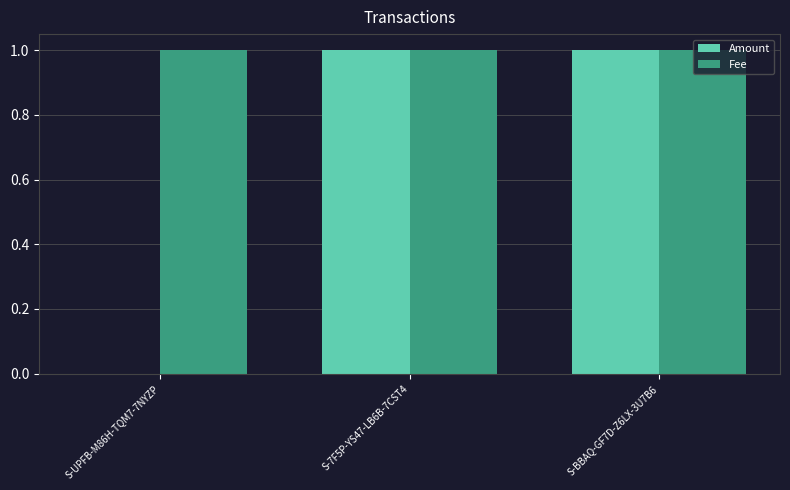

Which series has the largest total across all categories?

Fee